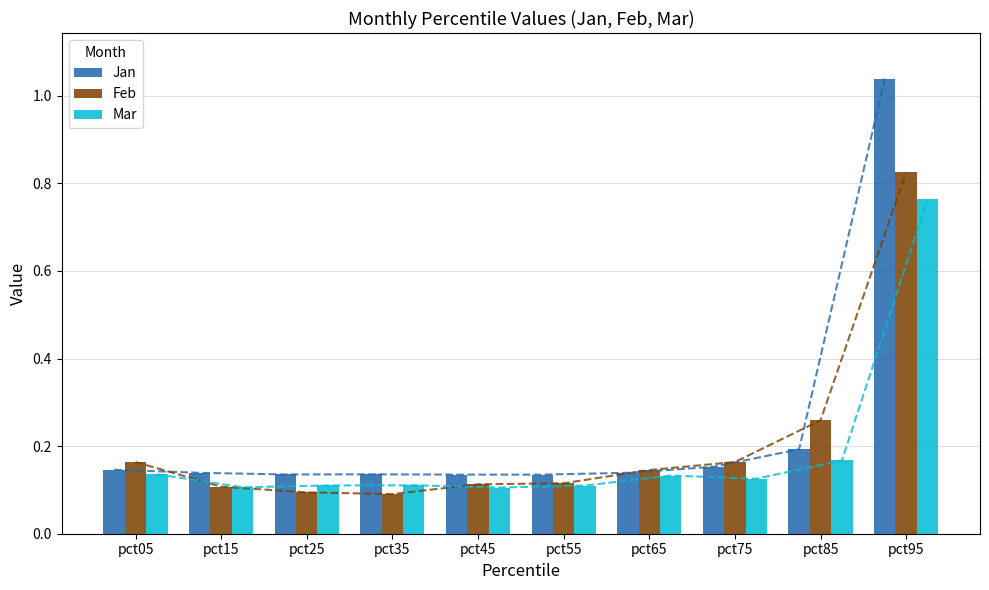

Reading left to right, extract all data points from this chart.

Jan: 0.1	0.1	0.1	0.1	0.1	0.1	0.1	0.2	0.2	1.0
Feb: 0.2	0.1	0.1	0.1	0.1	0.1	0.1	0.2	0.3	0.8
Mar: 0.1	0.1	0.1	0.1	0.1	0.1	0.1	0.1	0.2	0.8